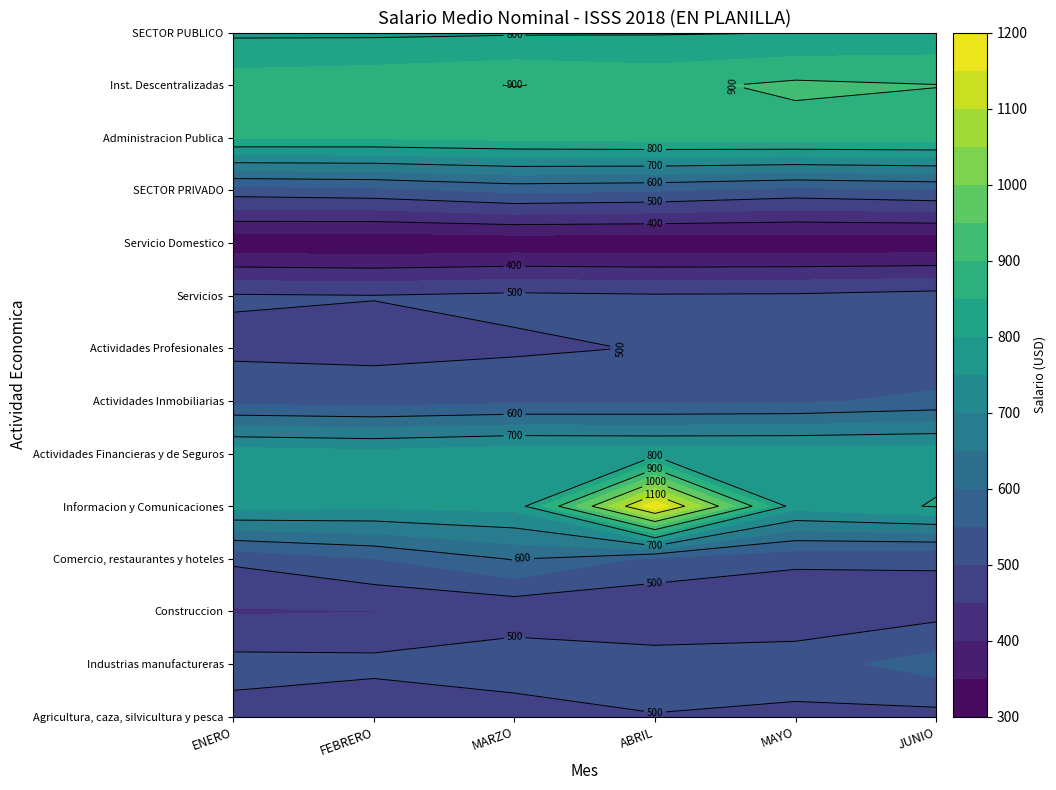

Is it true that Inst. Descentralizadas equals 17 at ABRIL?

False